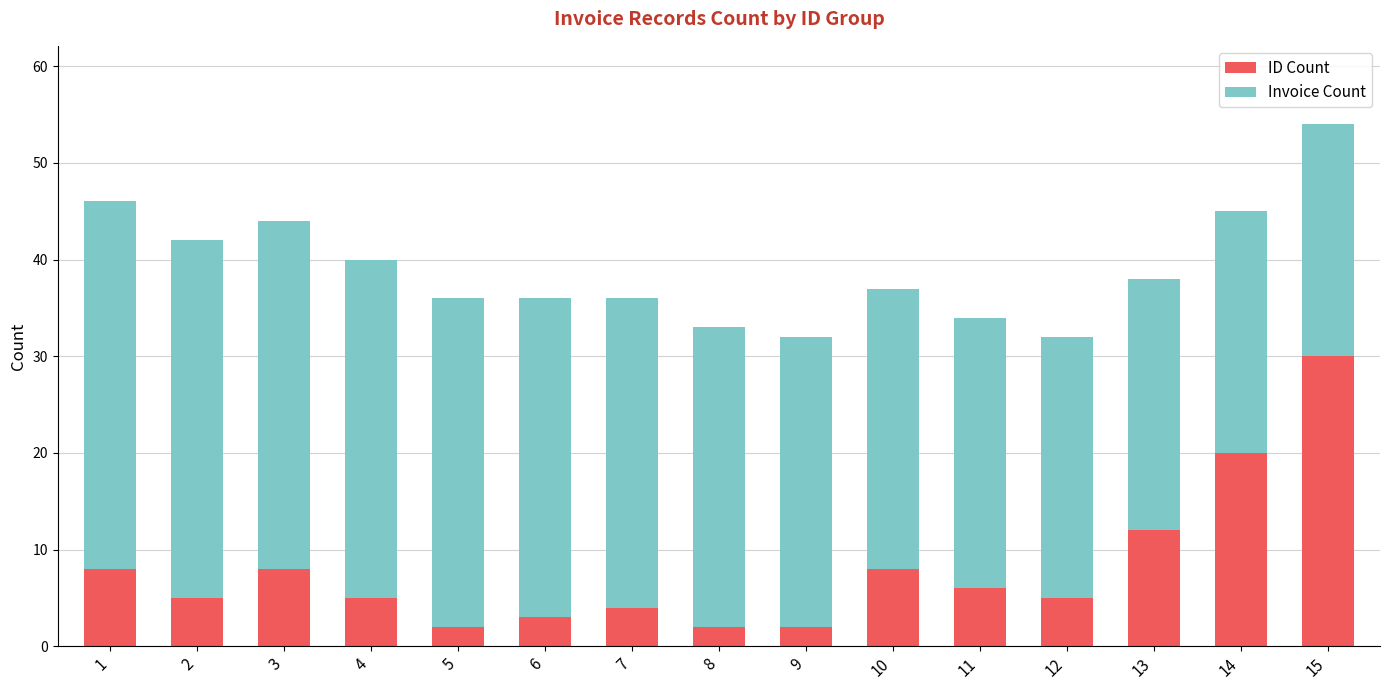

Reading left to right, transcribe the values for ID Count.

1=8	2=5	3=8	4=5	5=2	6=3	7=4	8=2	9=2	10=8	11=6	12=5	13=12	14=20	15=30